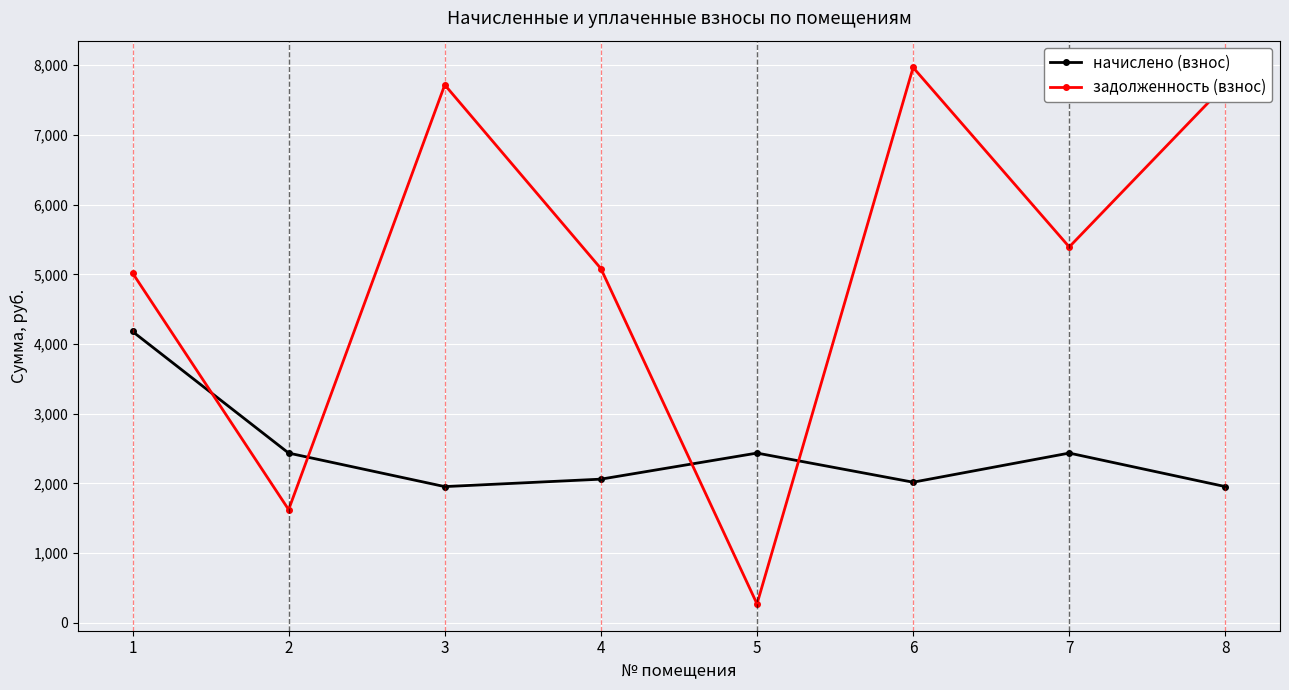

What is the smallest value displayed?

270.5